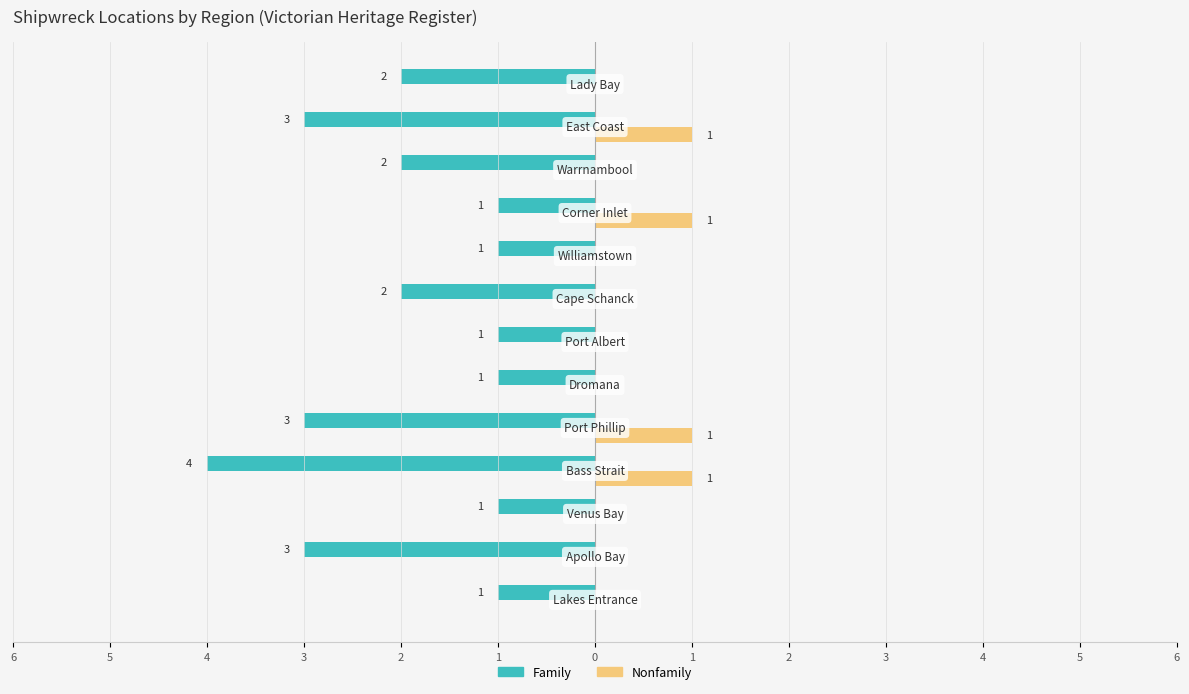

What are all the series names shown in the legend?

Family, Nonfamily